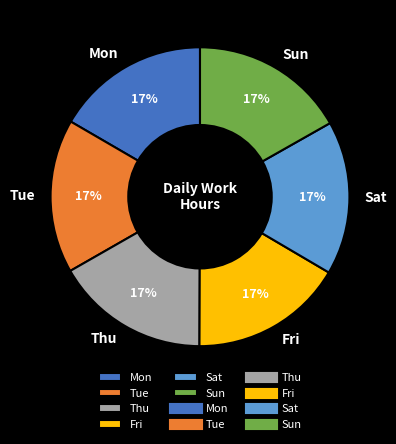

Is the sum of Thu and Fri greater than half?

No